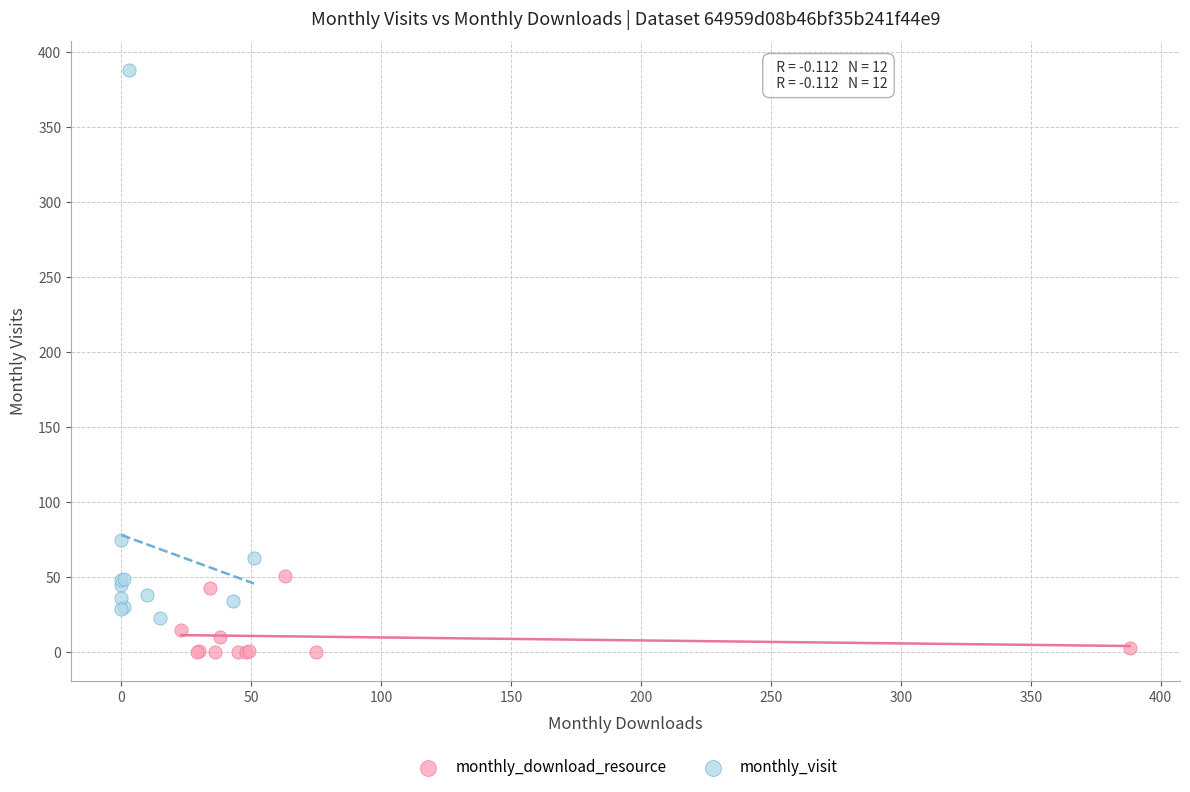

Which series has the widest spread of Y values?

monthly_visit